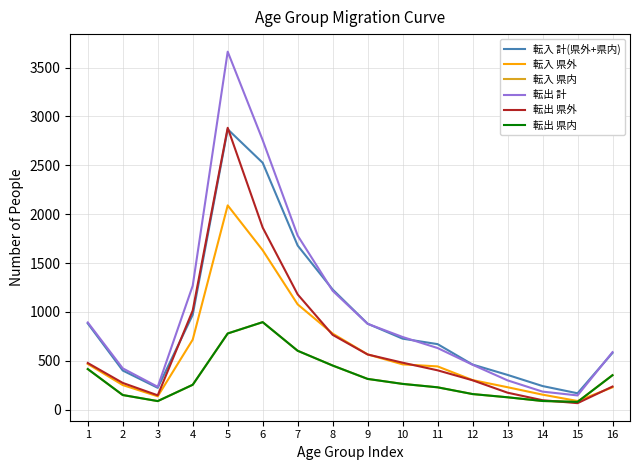

What is the maximum value shown in the chart?

3663